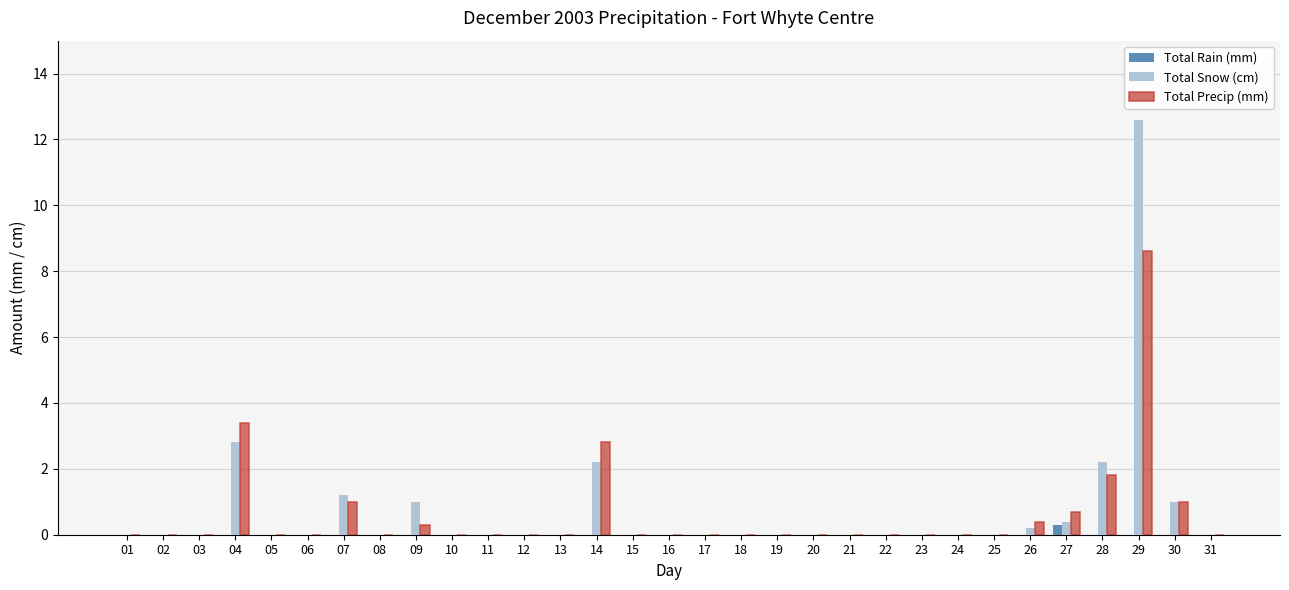

Is it true that Total Snow (cm) equals 0.0 at 25?

True